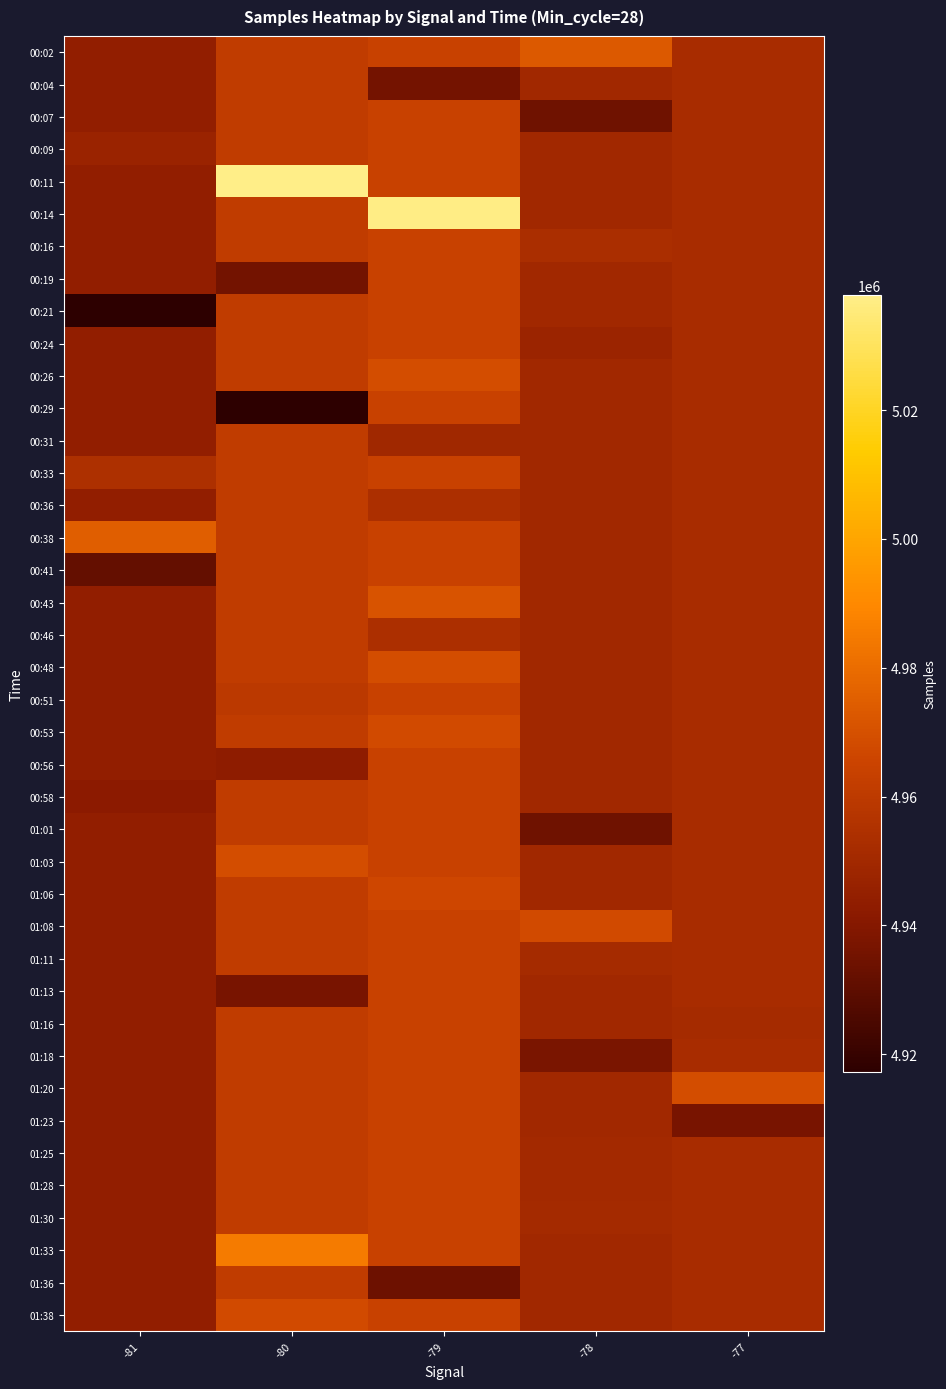

Which has a higher value, -77 or -81?

-77